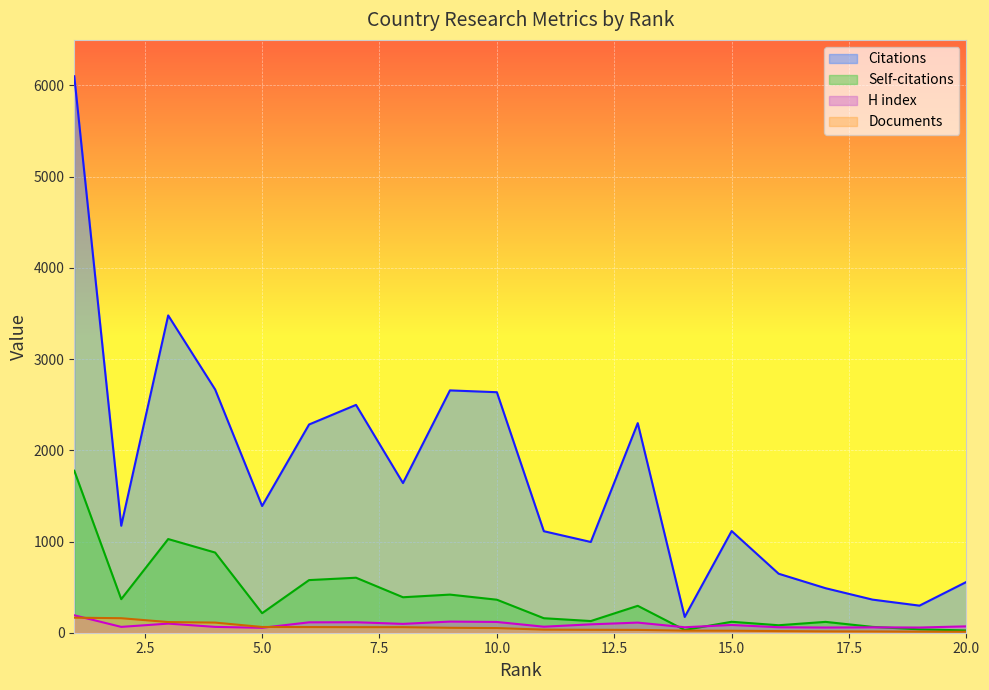

How many interior local peaks does the Citations series have?

5